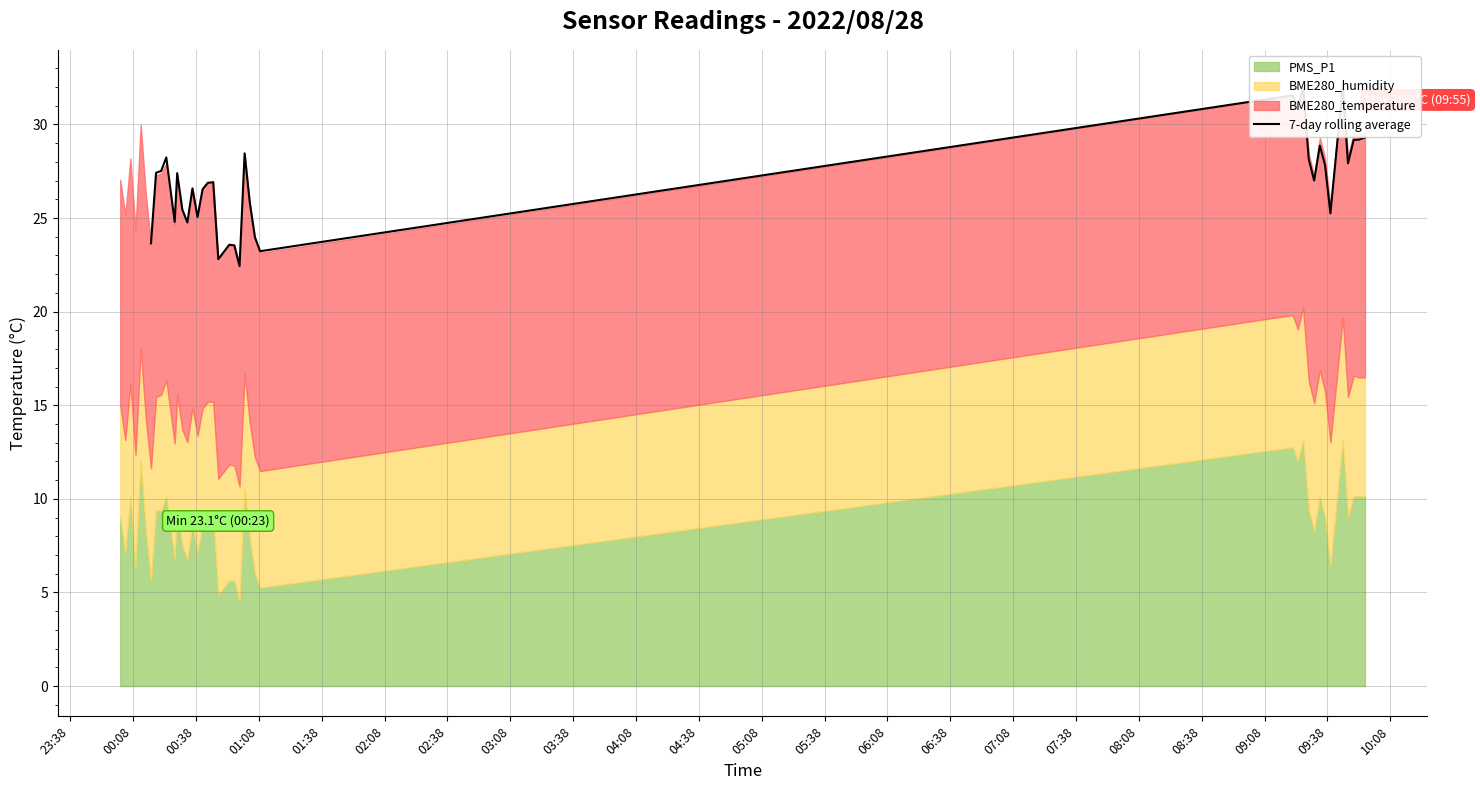

Does the chart display data point markers on the line(s)?

No